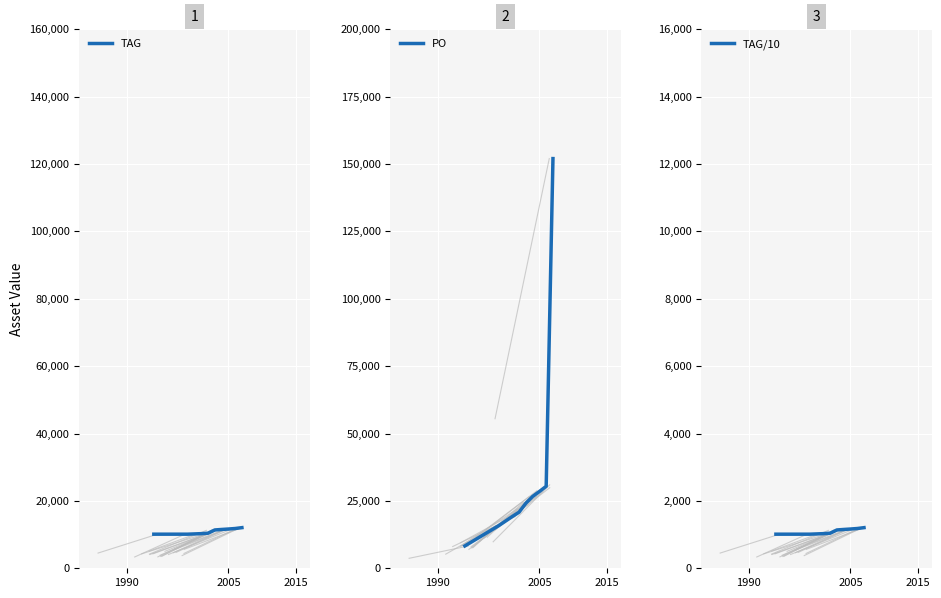

True or false: TAG has more than 2 points higher than both neighbors.

False